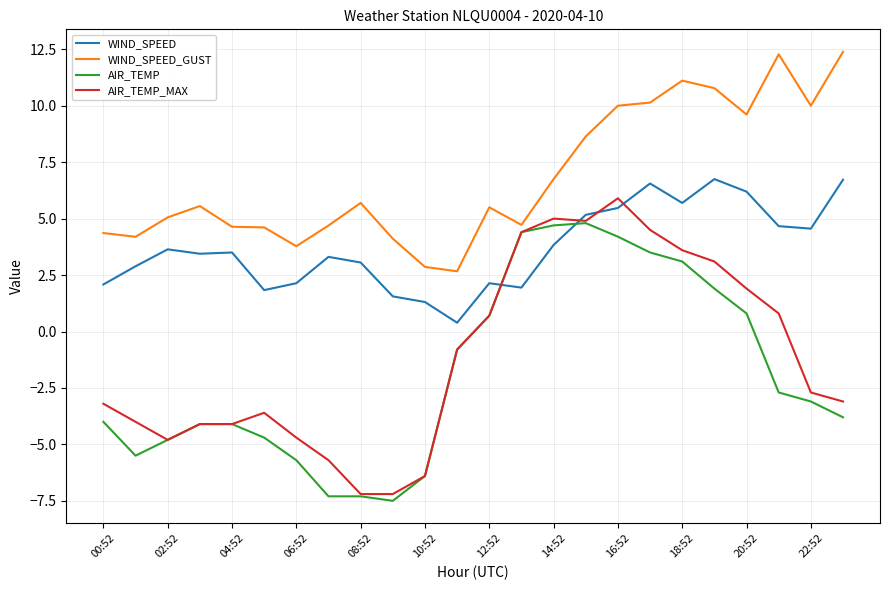

Which series has the largest total across all categories?

WIND_SPEED_GUST